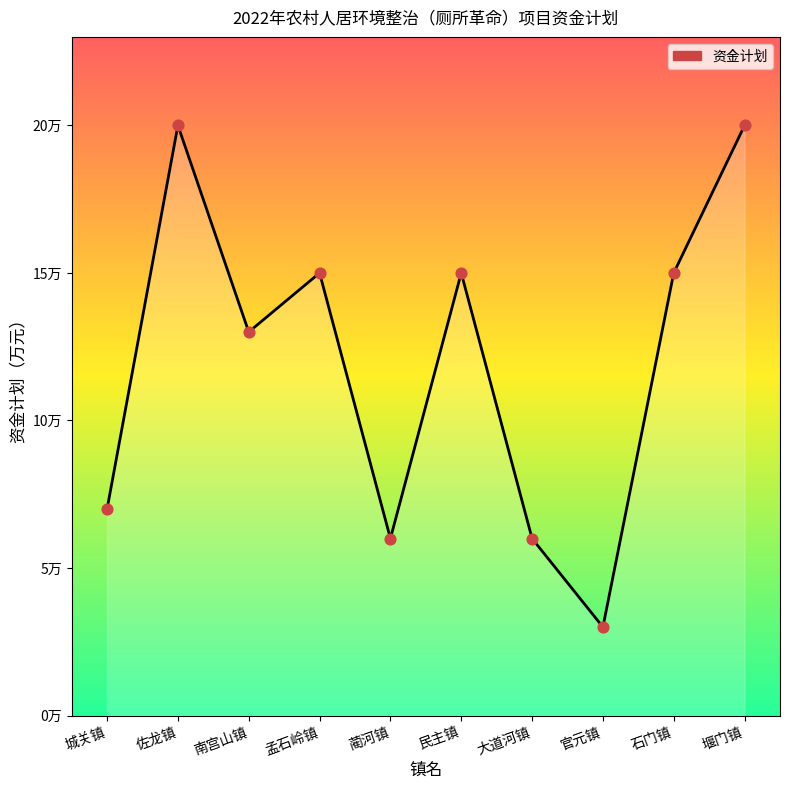

Approximately how many times larger is the value at 城关镇 compared to 民主镇?

0.5